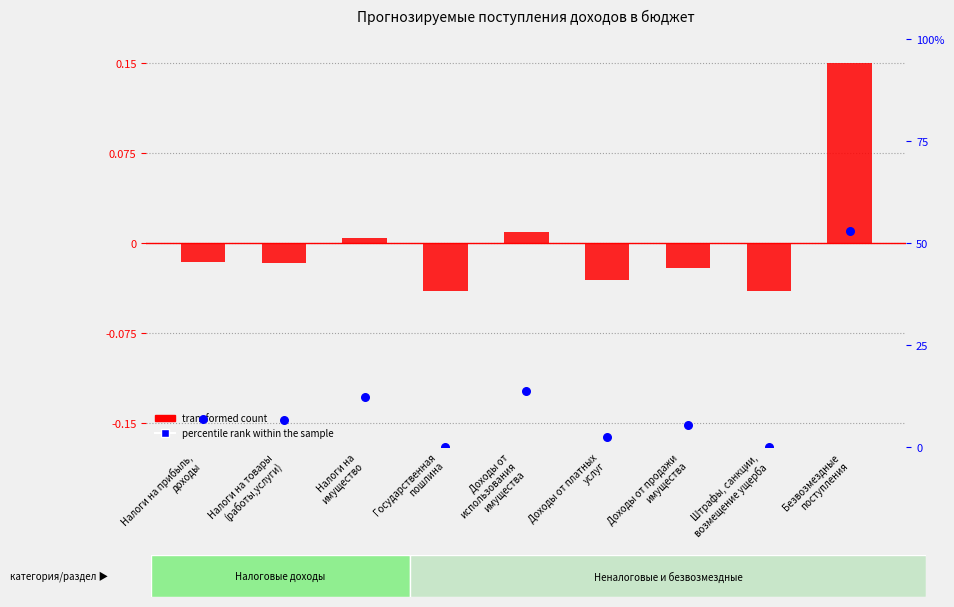

At how many categories does at least one series exceed 2?

7